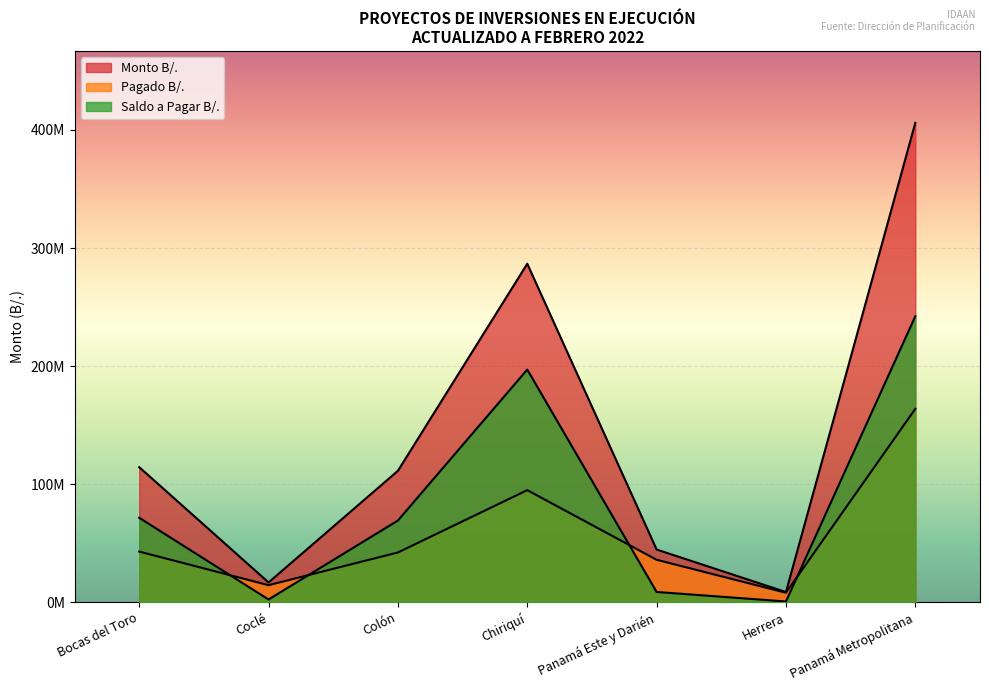

The Monto B/. series shows 9542887.1 at Coclé. True or false?

False